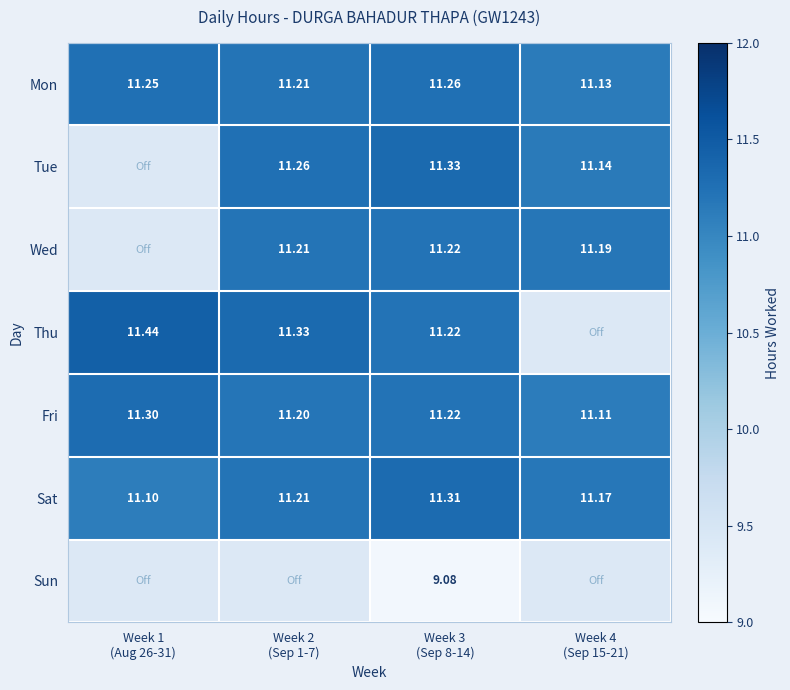

Between Week 3
(Sep 8-14) and Week 1
(Aug 26-31), which is larger?

Week 3
(Sep 8-14)